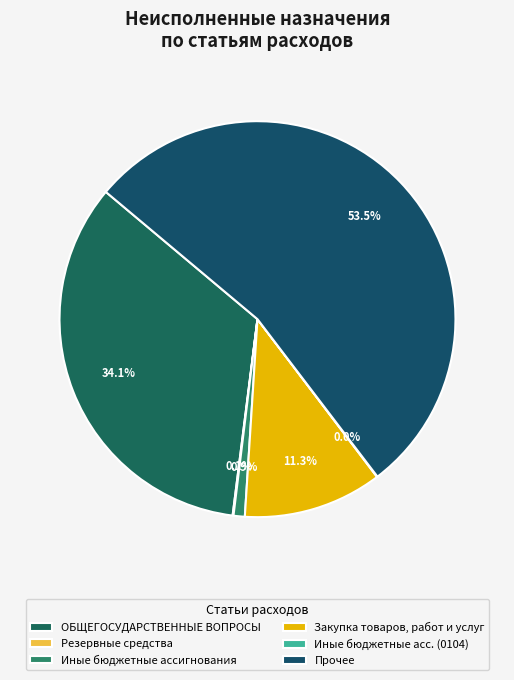

Which category accounts for the majority?

Прочее